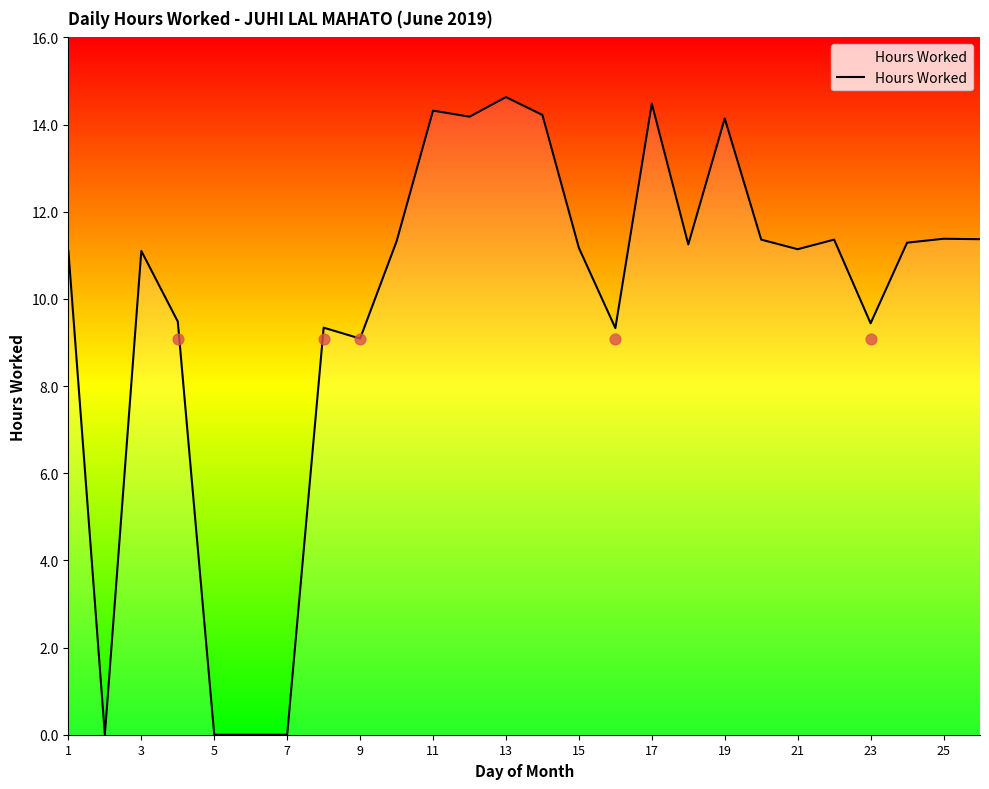

True or false: Hours Worked has a value of 0.0 at 5.

True